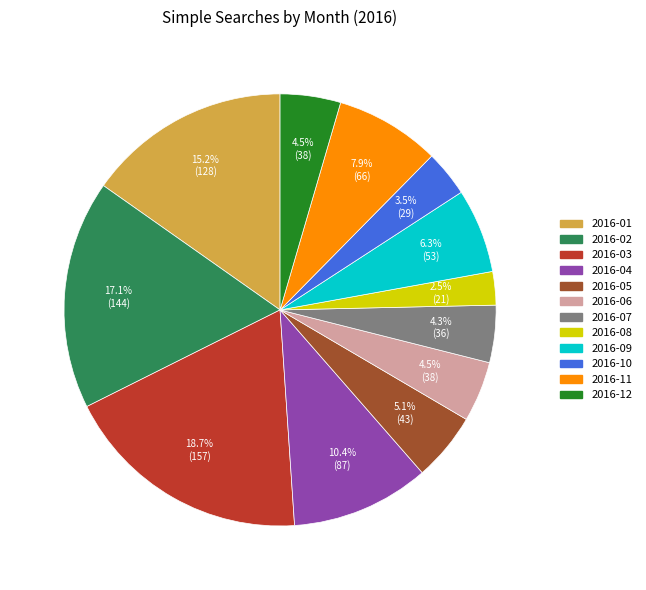

To the nearest percent, what is the combined percentage of 2016-08 and 2016-05?

8%